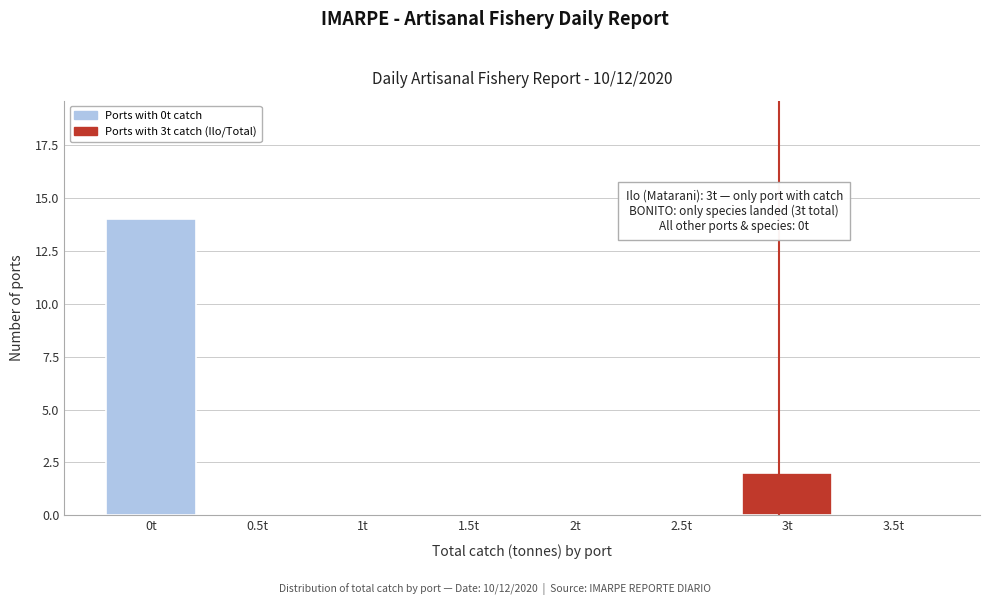

Reading left to right, extract all data points from this chart.

0t=14	0.5t=0	1t=0	1.5t=0	2t=0	2.5t=0	3t=2	3.5t=0